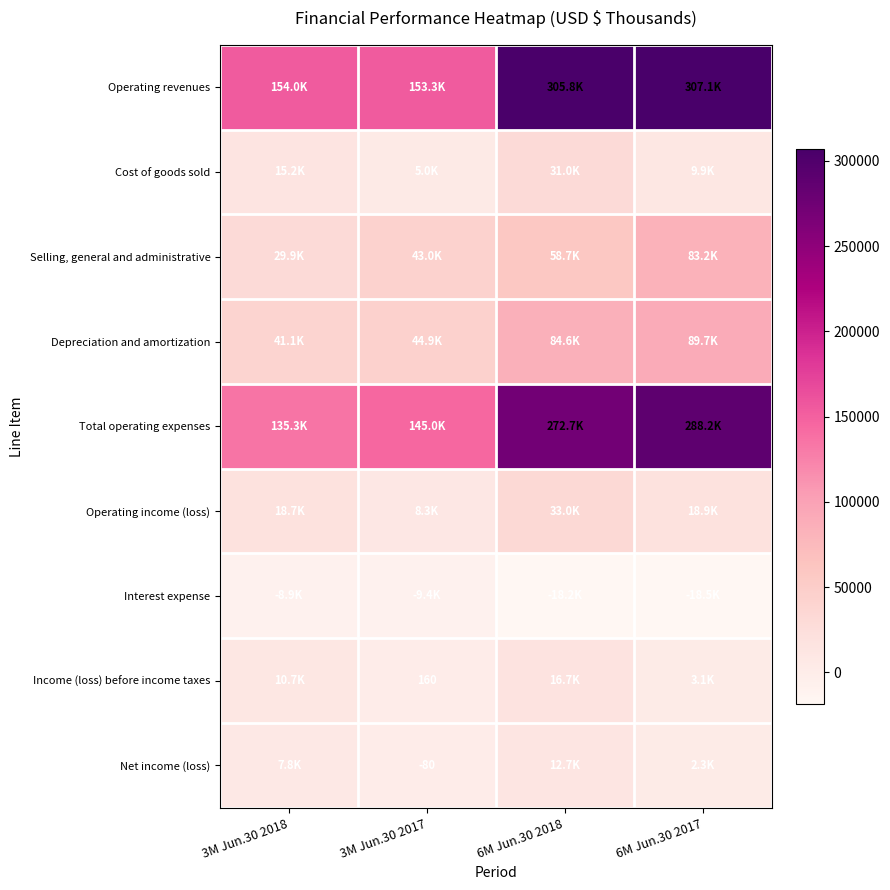

The value of Income (loss) before income taxes at 3M Jun.30 2017 is 160. True or false?

True